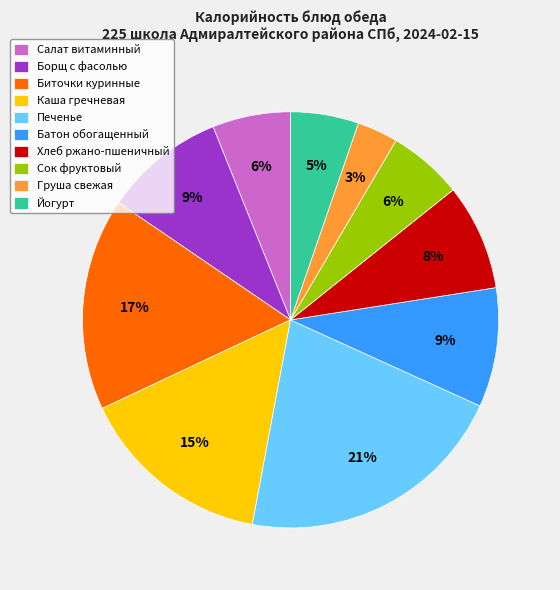

Is the sum of Груша свежая and Каша гречневая greater than half?

No